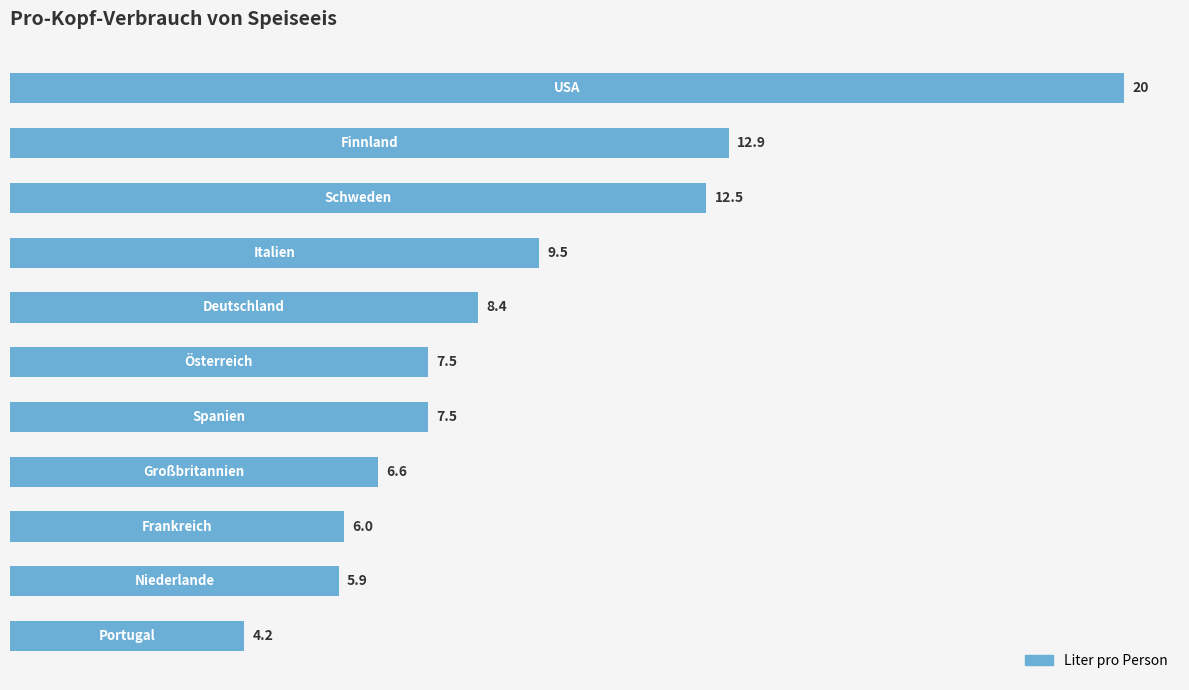

How many data points are less than 7?

4